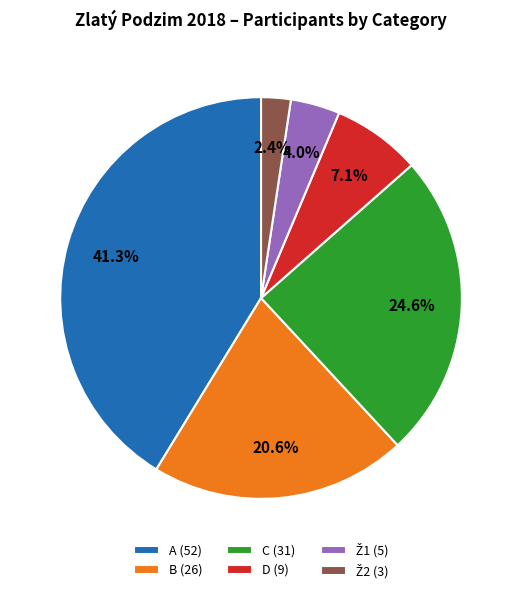

The A slice represents 41% of the pie. True or false?

True